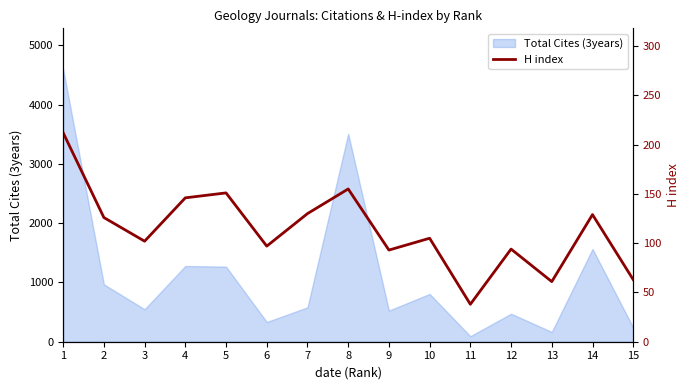

List the labels in order of value, smallest first.

11, 13, 15, 9, 12, 6, 3, 10, 2, 14, 7, 4, 5, 8, 1